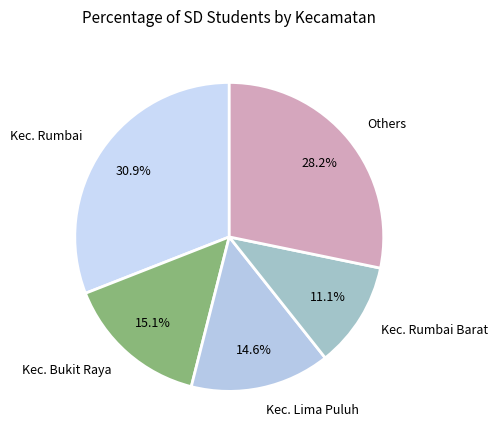

Is it true that Kec. Rumbai is 31% of the pie?

True